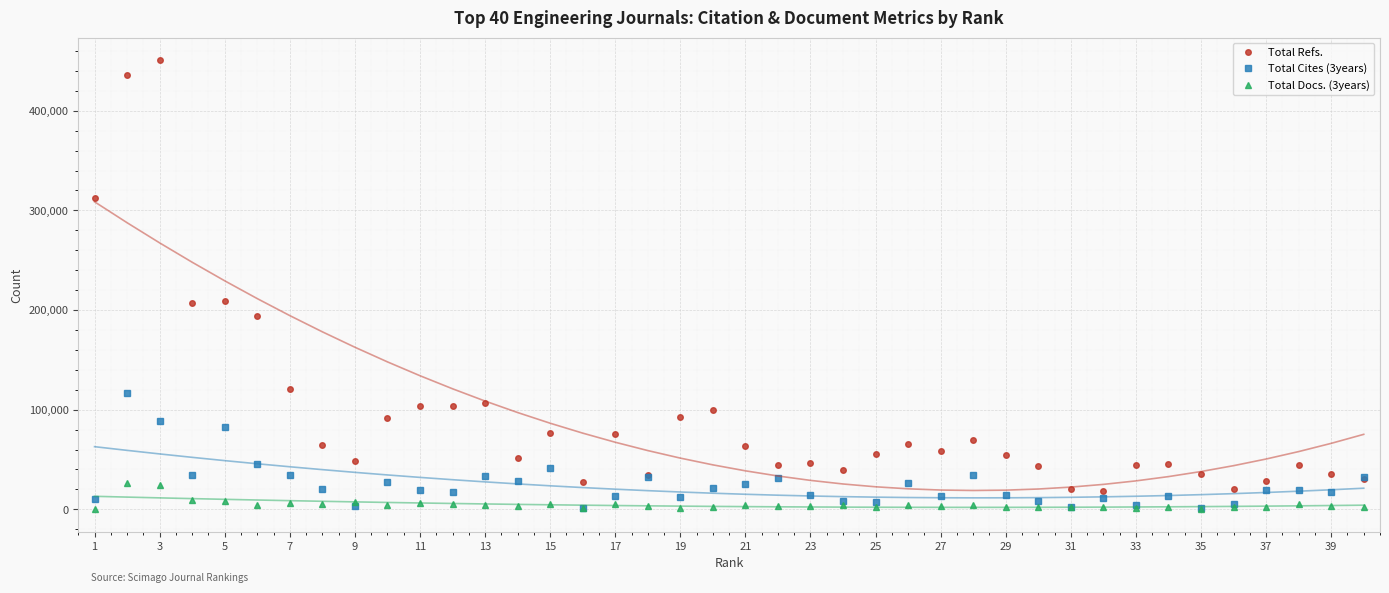

Is the value of Total Docs. (3years) at 29 greater than the value of Total Cites (3years) at 37?

No